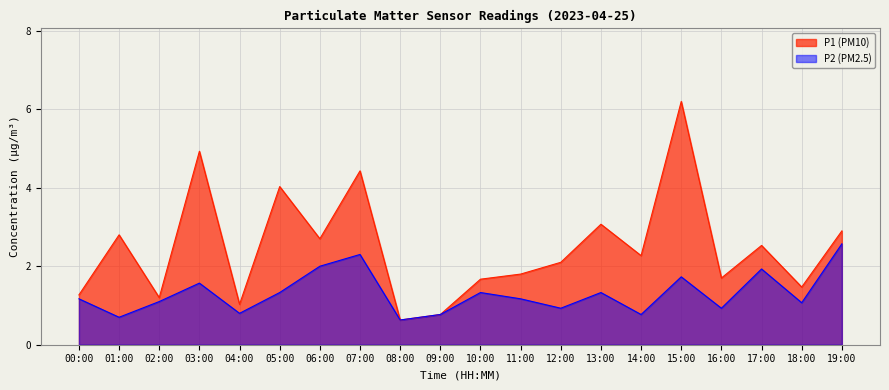

What is the average value of the P2 series?

1.3